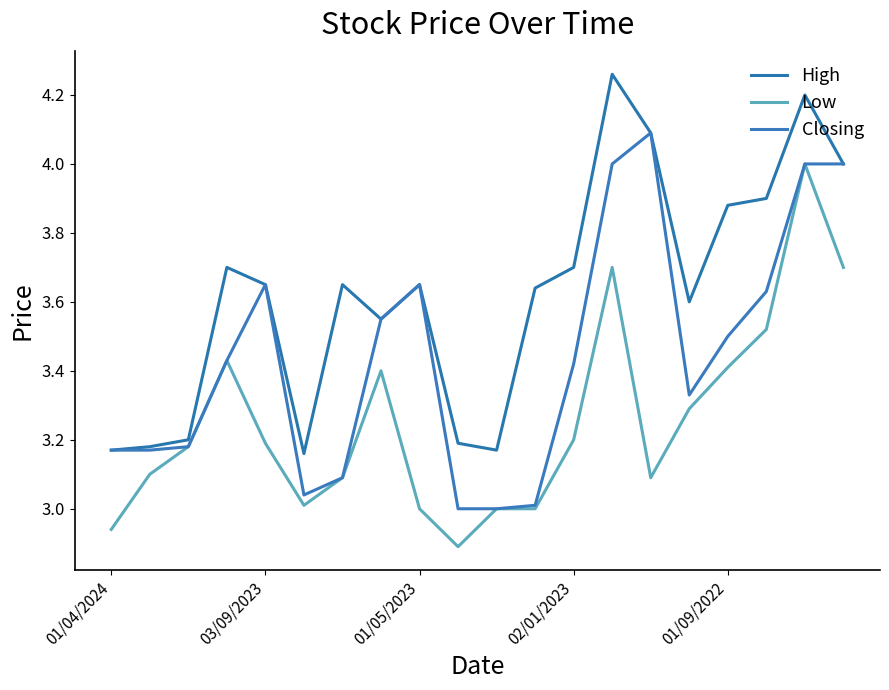

Rank the series by their maximum value, from highest to lowest.

High, Closing, Low